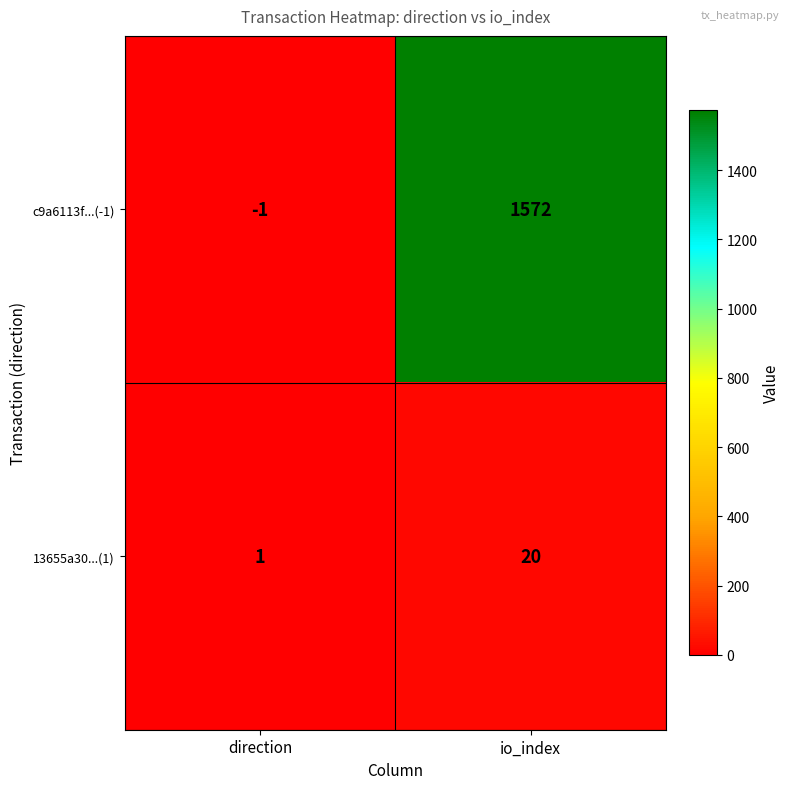

What is the maximum value shown in the chart?

1572